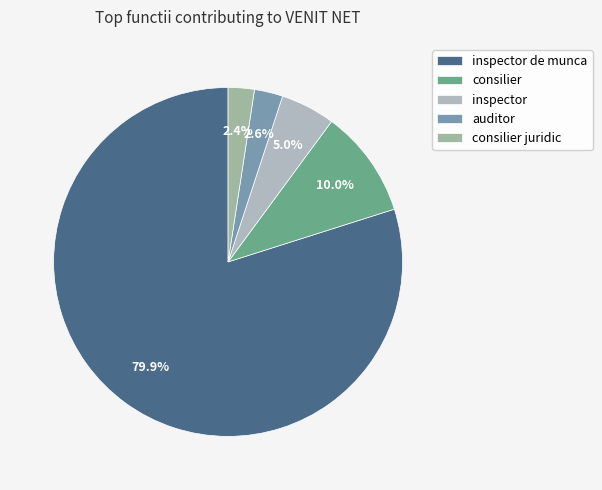

To the nearest percent, what is the combined percentage of consilier juridic and auditor?

5%